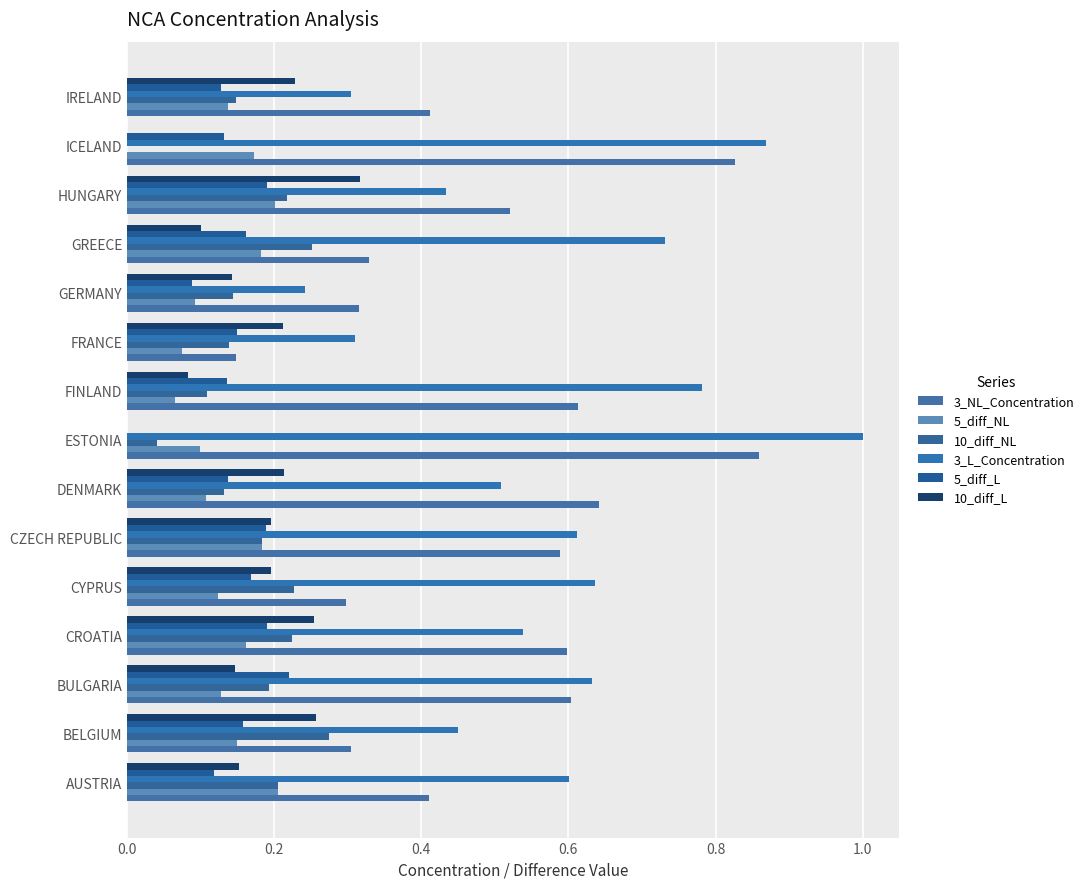

How many series are shown in this chart?

6